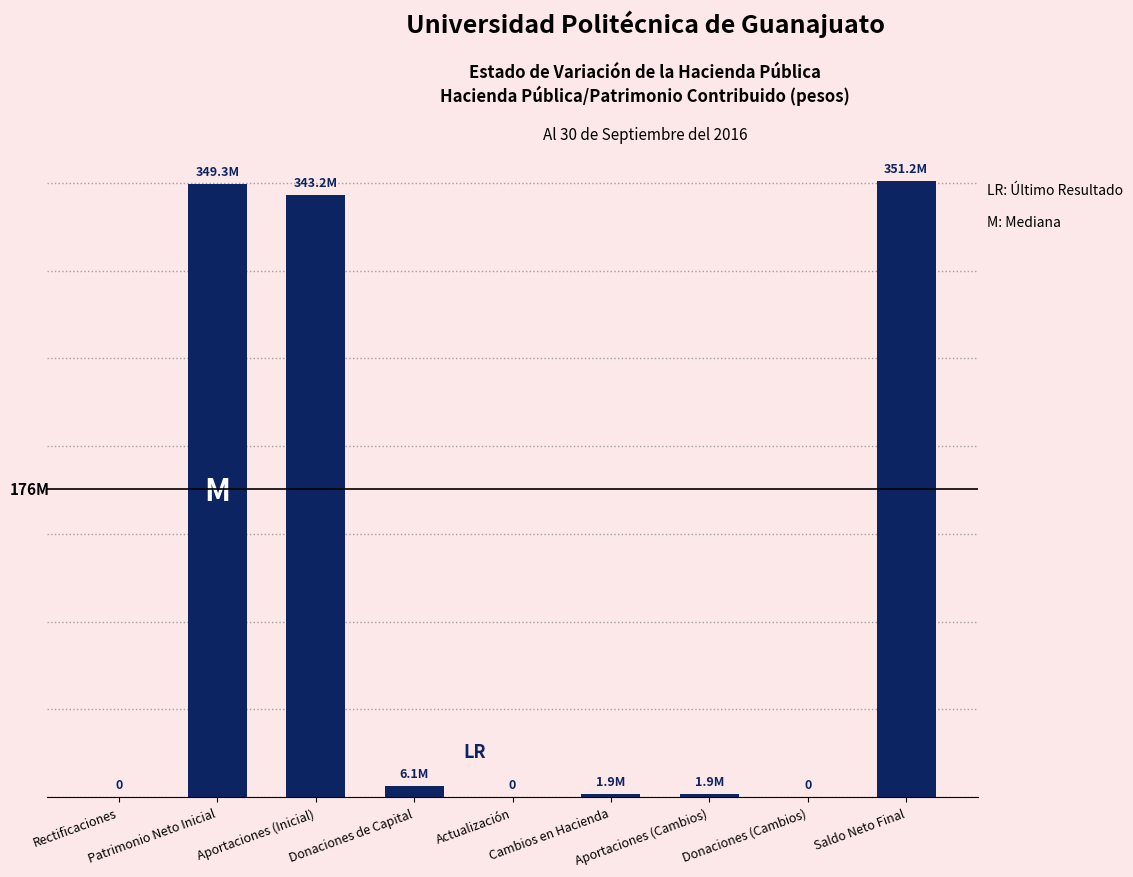

At which label does the data first exceed 1899814?

Patrimonio Neto Inicial